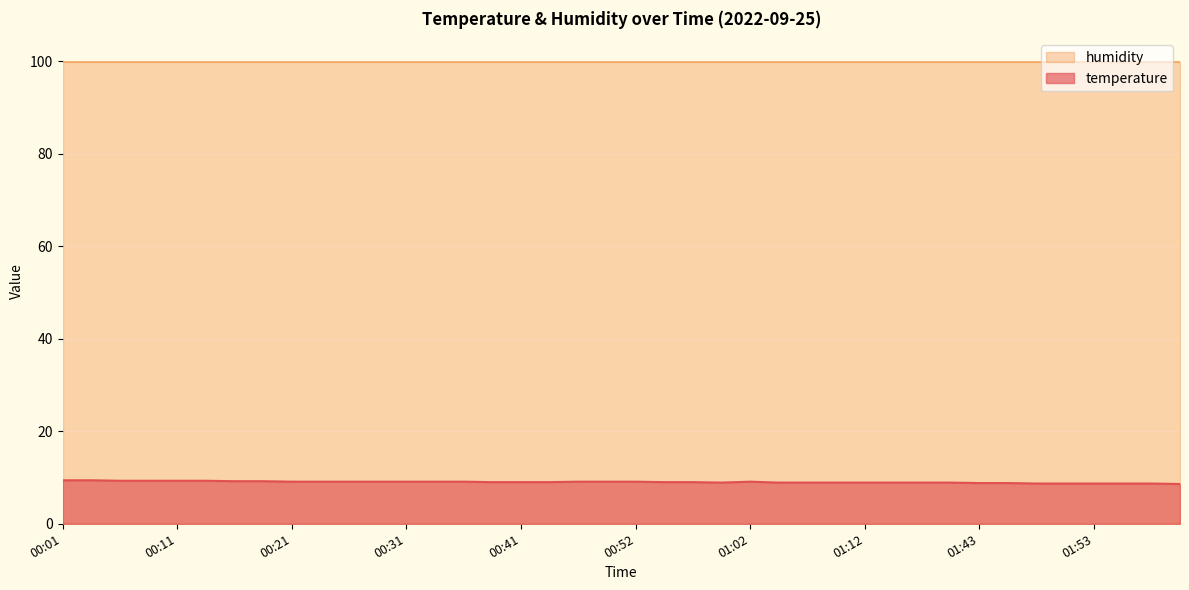

What is the minimum value shown in the chart?

8.6